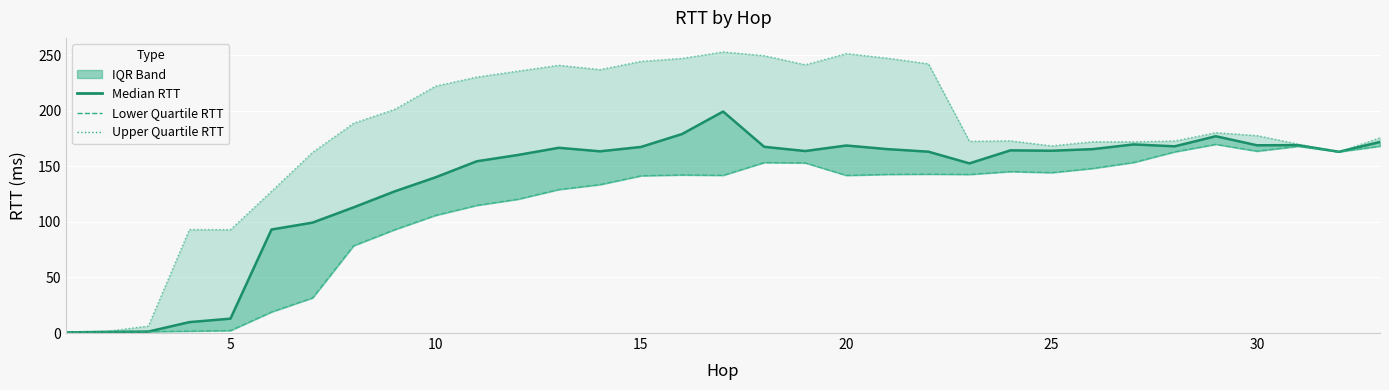

Rank the series by their average value, from lowest to highest.

lower_quartile_rtt, median_rtt, upper_quartile_rtt